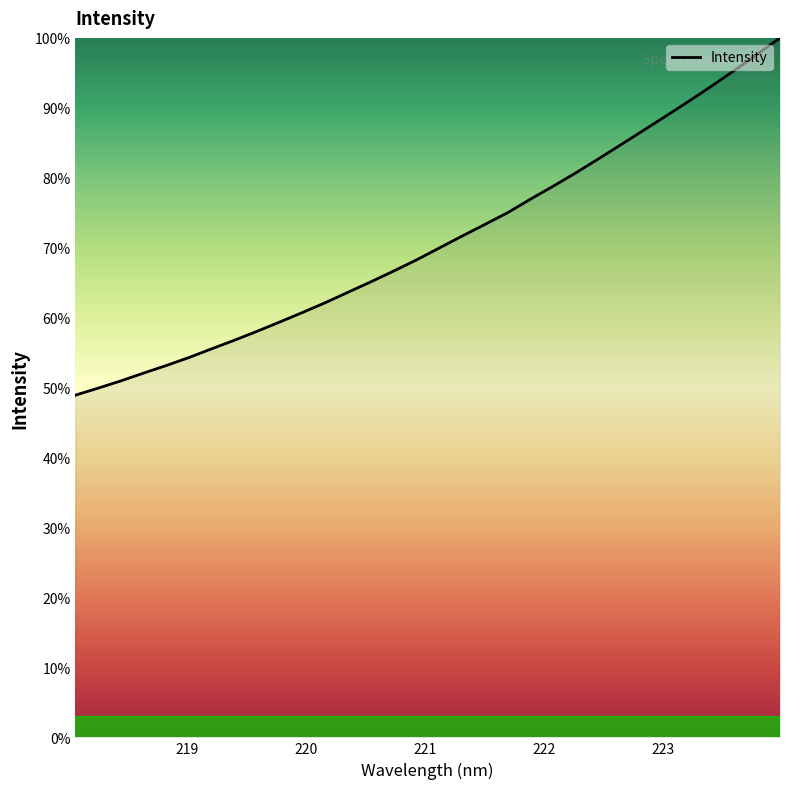

What is the smallest value displayed?

48.9